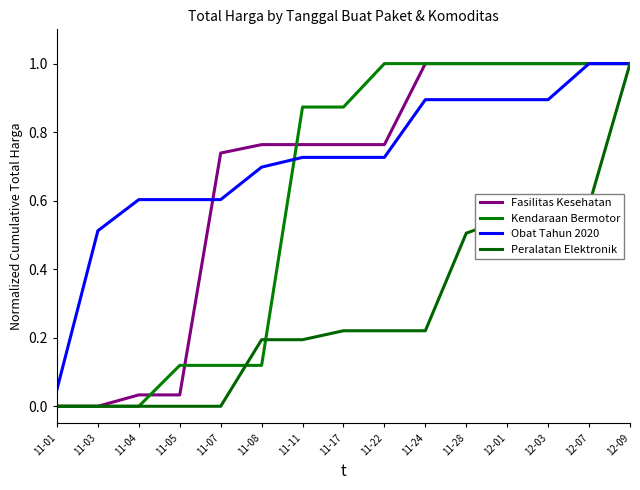

Reading left to right, what are all the values shown in this chart?

Fasilitas Kesehatan: 0.0	0.0	0.0	0.0	0.7	0.8	0.8	0.8	0.8	1.0	1.0	1.0	1.0	1.0	1.0
Kendaraan Bermotor: 0.0	0.0	0.0	0.1	0.1	0.1	0.9	0.9	1.0	1.0	1.0	1.0	1.0	1.0	1.0
Obat Tahun 2020: 0.0	0.5	0.6	0.6	0.6	0.7	0.7	0.7	0.7	0.9	0.9	0.9	0.9	1.0	1.0
Peralatan Elektronik: 0.0	0.0	0.0	0.0	0.0	0.2	0.2	0.2	0.2	0.2	0.5	0.5	0.6	0.6	1.0